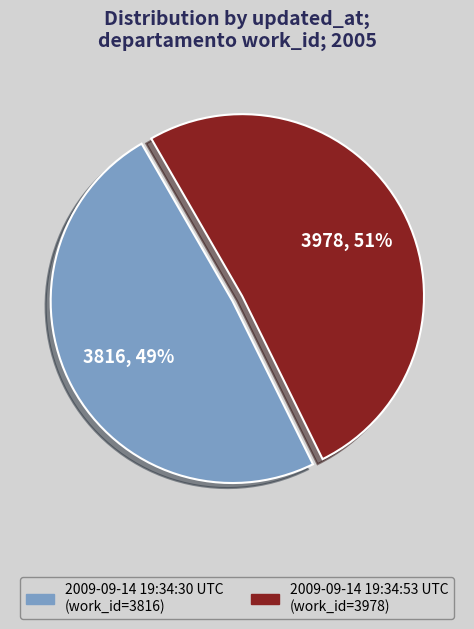

Which has a higher value, 2009-09-14 19:34:30 UTC or 2009-09-14 19:34:53 UTC?

2009-09-14 19:34:53 UTC